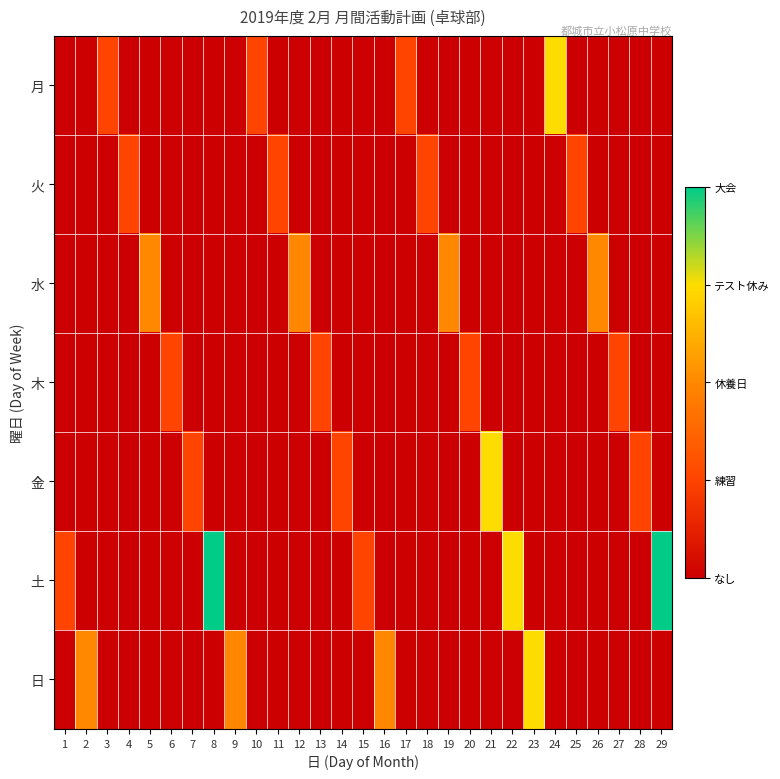

At which category is the sum across all series the highest?

8